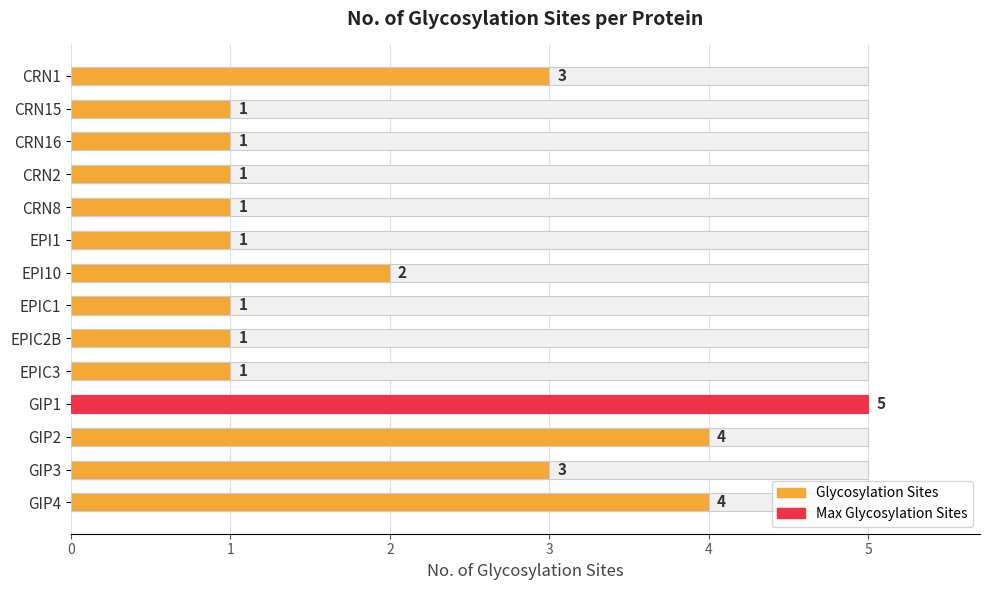

What is the value of the 14th bar from the left?

4